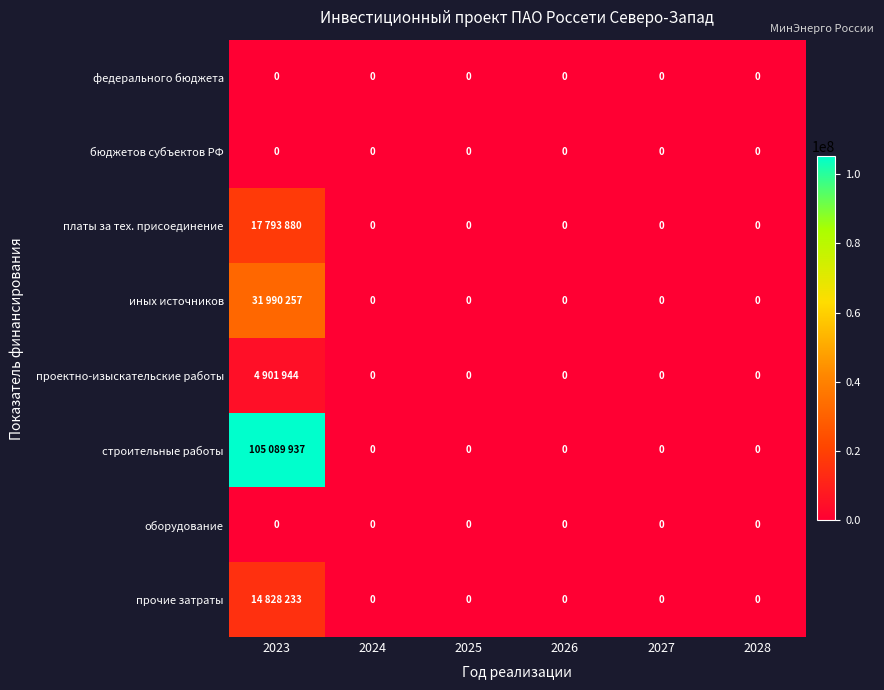

How many data points in прочие затраты are above 0?

1